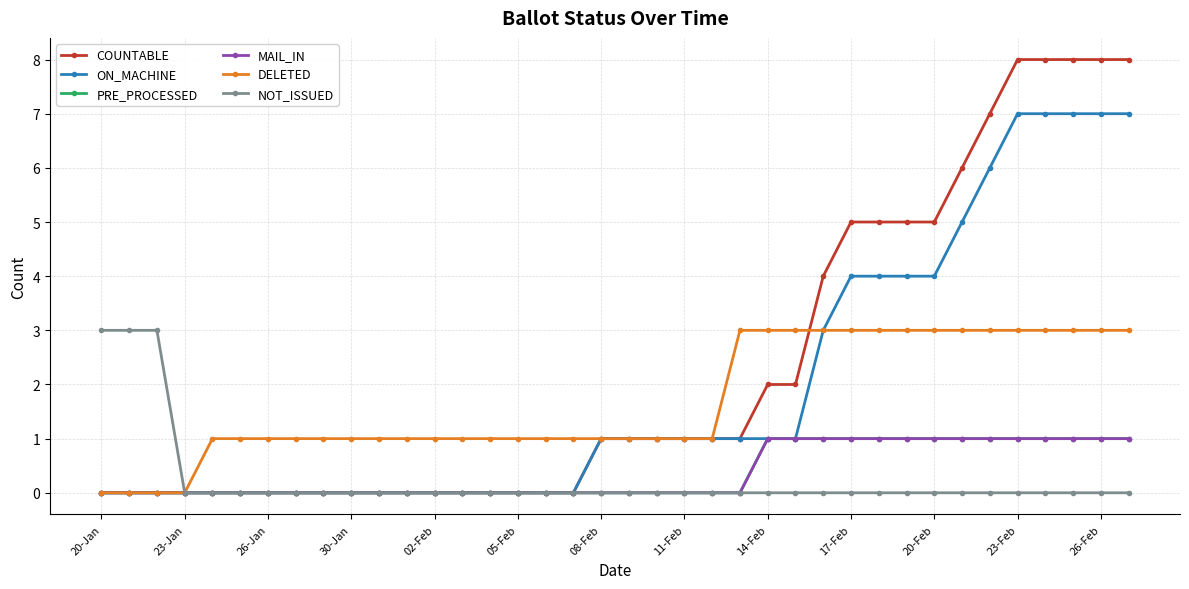

What is the value of the MAIL_IN point at the 31st from the left?

1